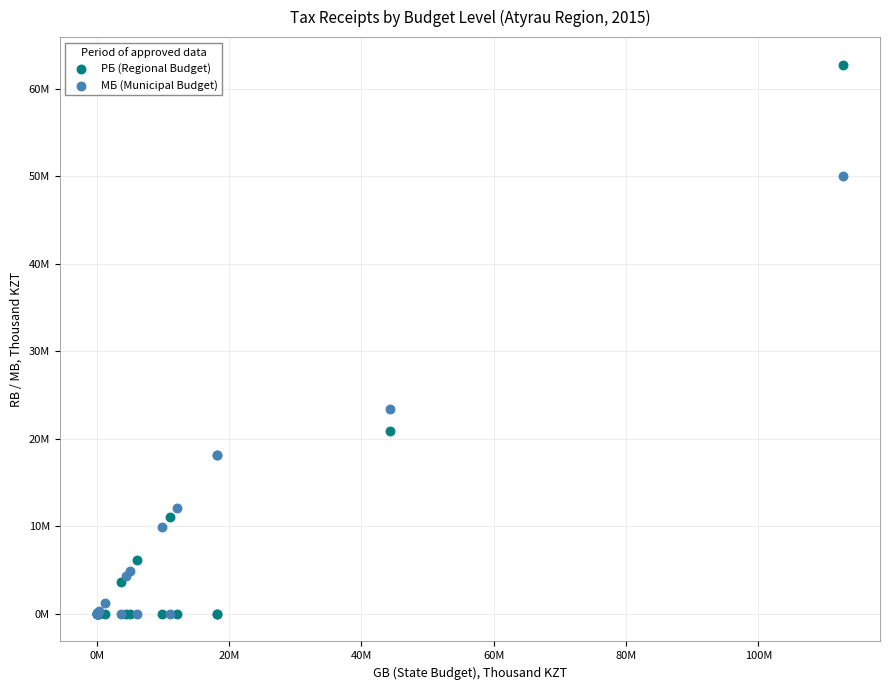

Which series reaches the maximum Y coordinate?

РБ (Regional Budget)